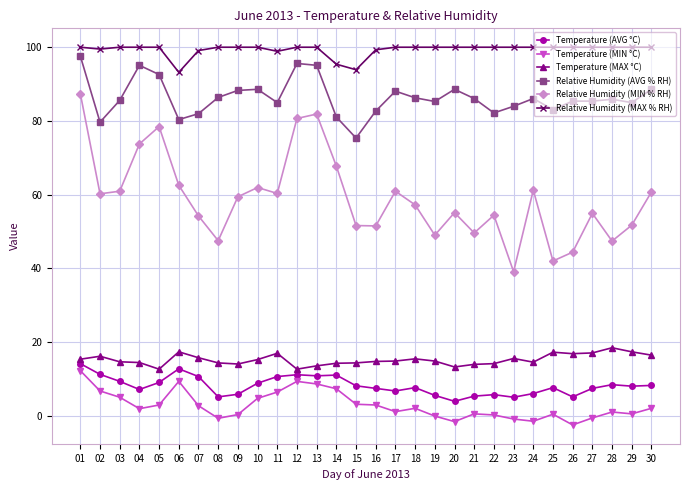

What is the difference between the maximum and second lowest values in the Temperature (AVG °C) series?

9.1